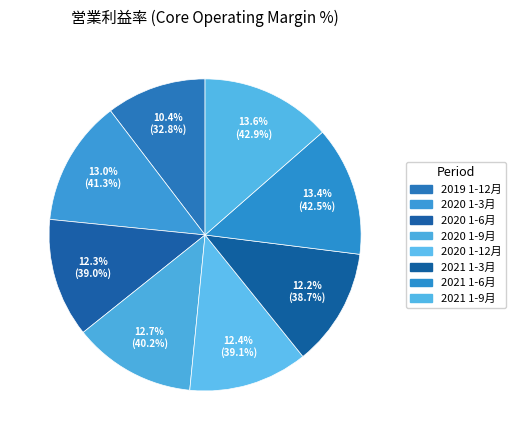

How many slices are in this pie chart?

8